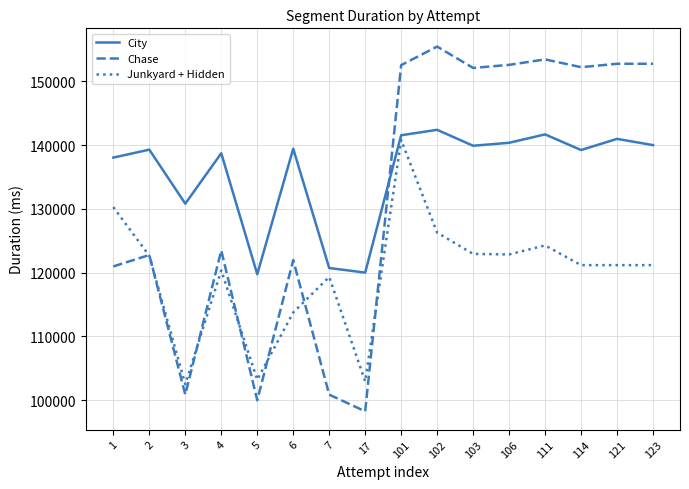

The Junkyard + Hidden series shows 83620 at 1. True or false?

False